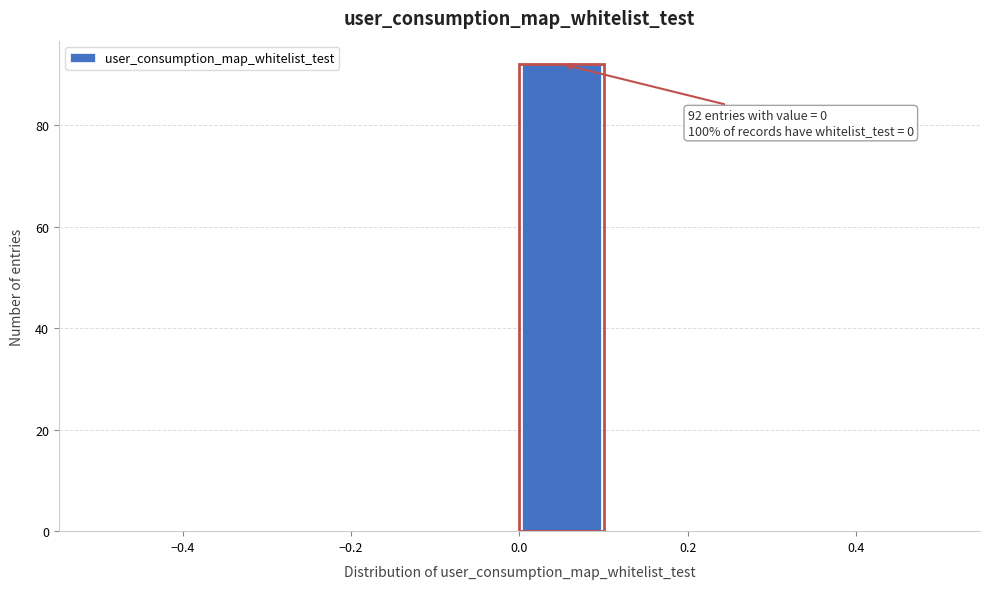

Which range on the x-axis has the tallest bar?

0.0 to 0.1